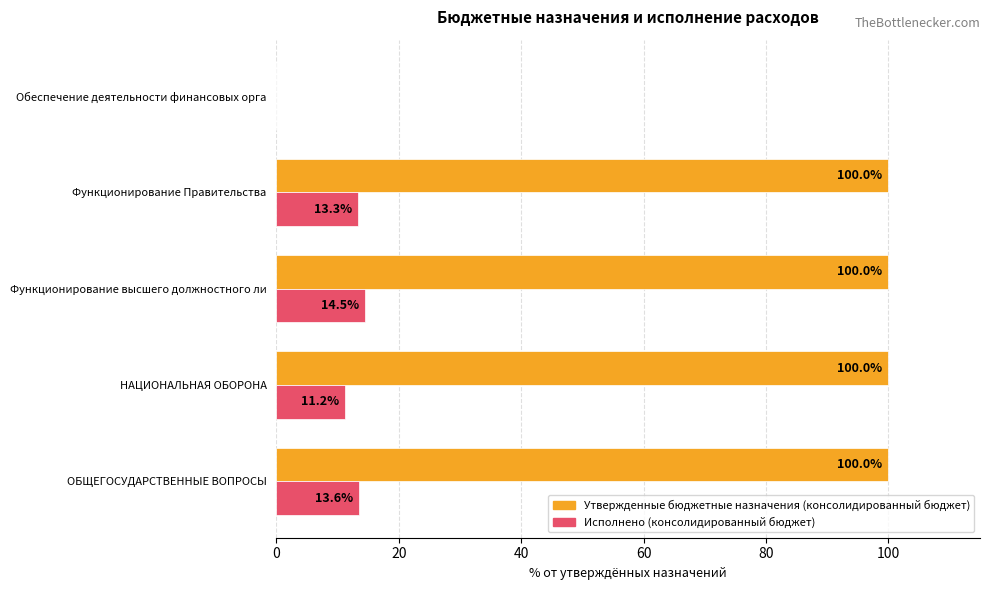

What is the sum of all Исполнено (консолидированный бюджет) values?

52.6